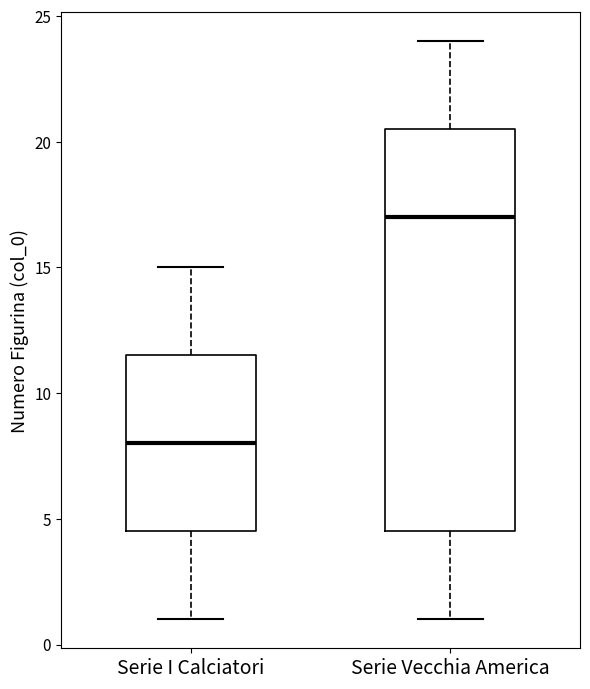

Comparing the boxes themselves (not the whiskers), which one is the tallest?

Serie Vecchia America